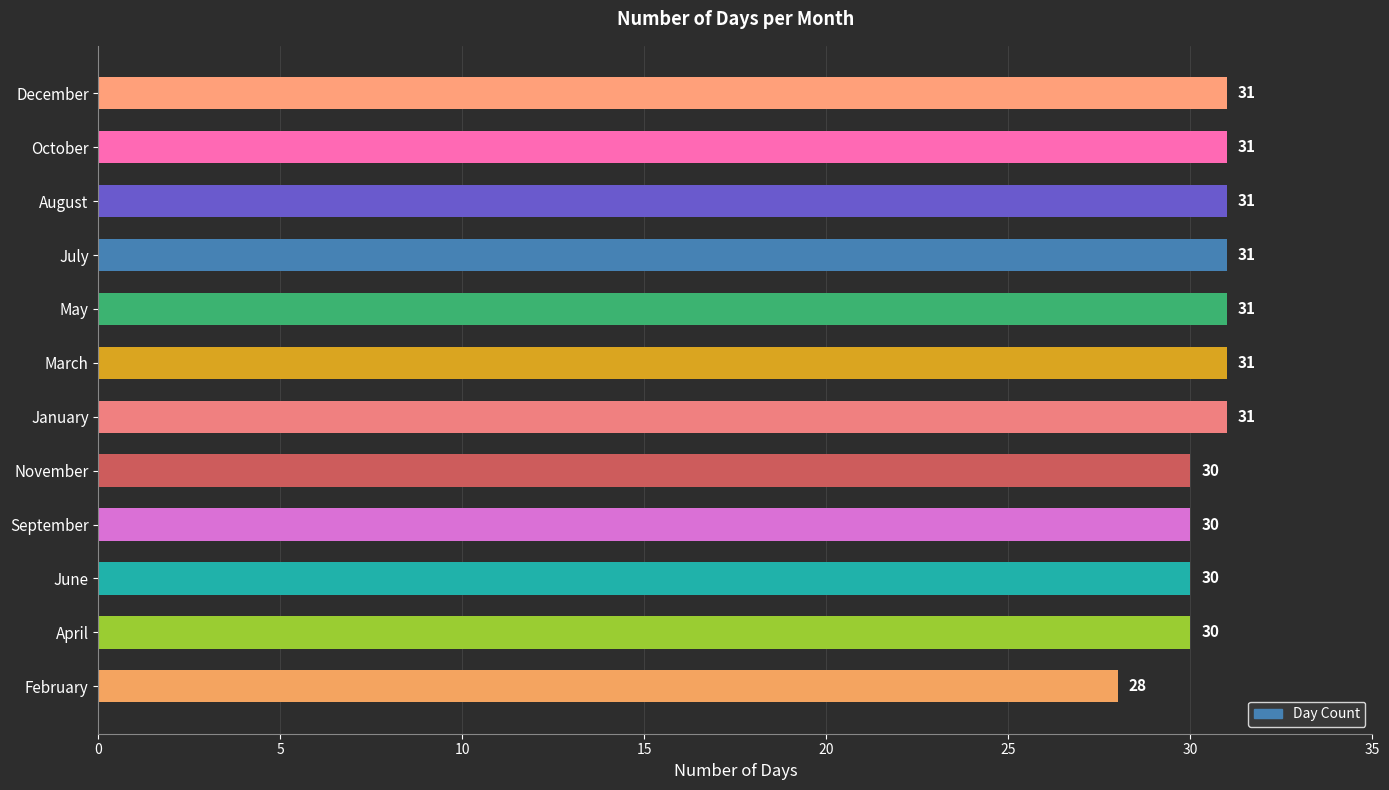

Is it true that the value at March is 12?

False